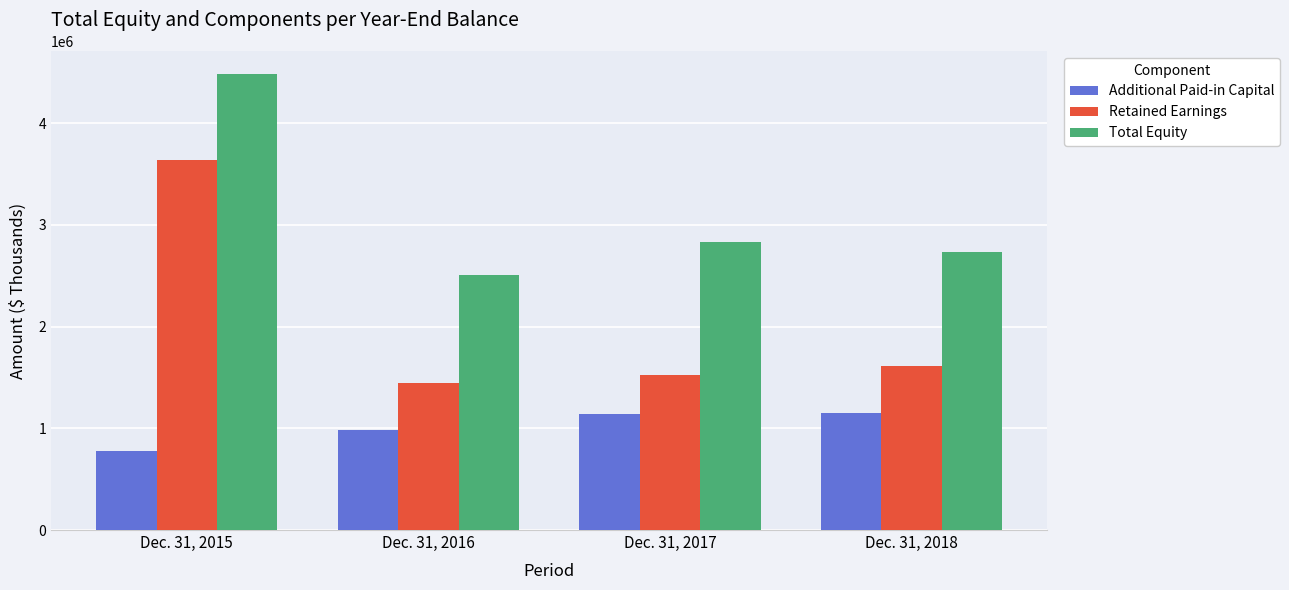

What is the highest value of the Total Equity series?

4483688